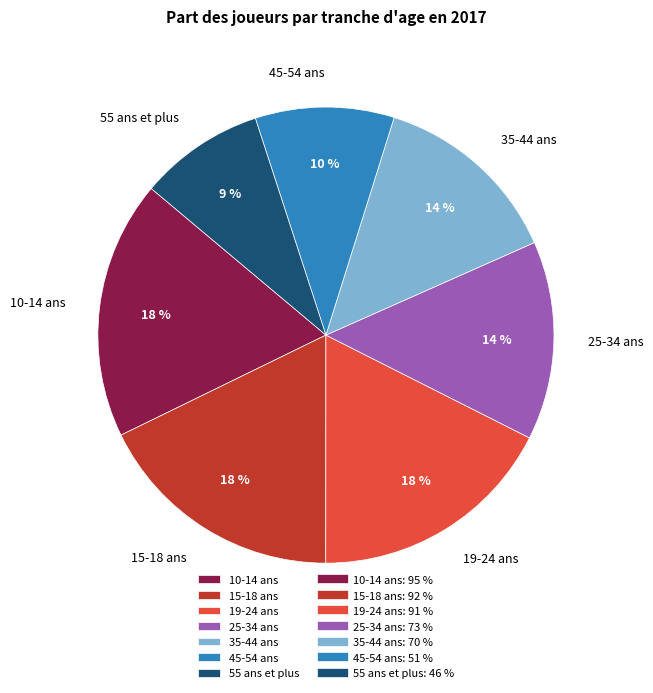

Is it true that 25-34 ans is 14% of the pie?

True